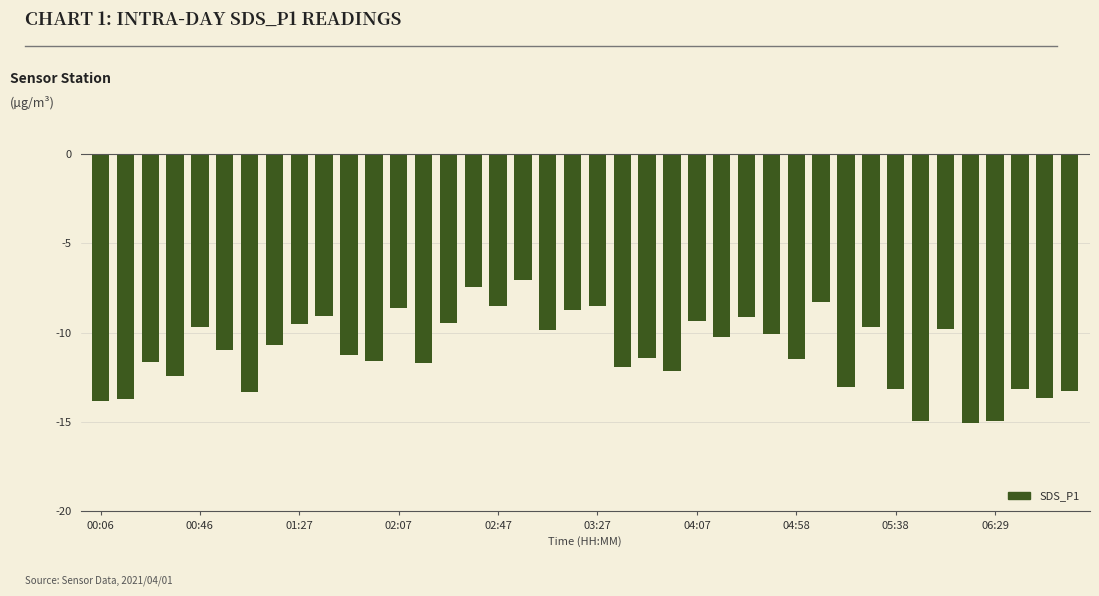

What is the maximum value shown in the chart?

-7.0